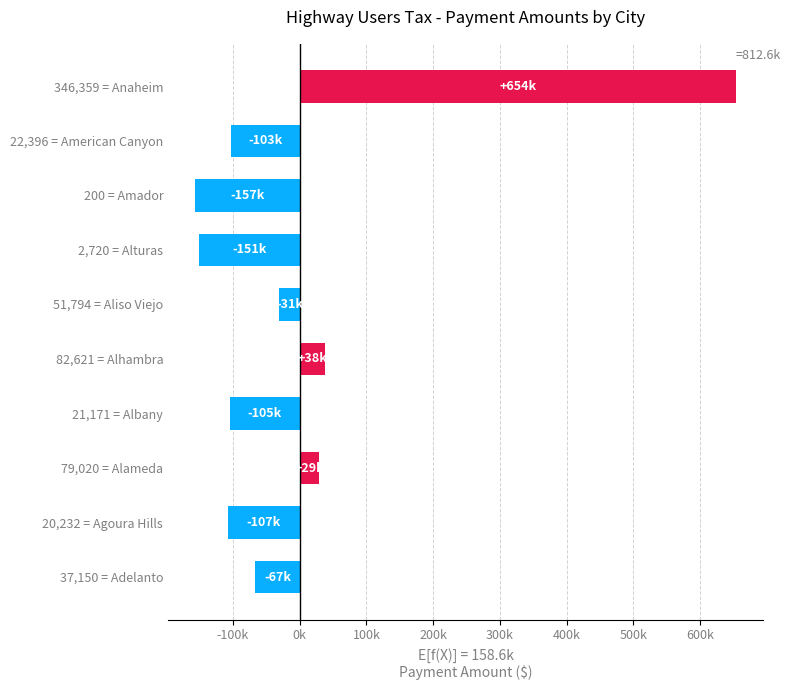

Does the chart contain any negative values?

Yes